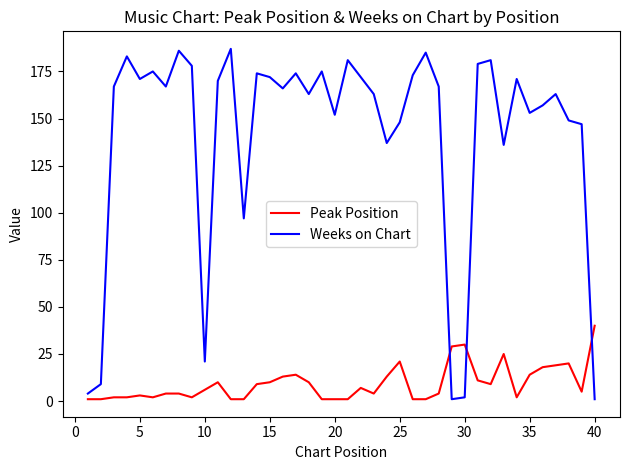

What is the greatest value displayed?

187